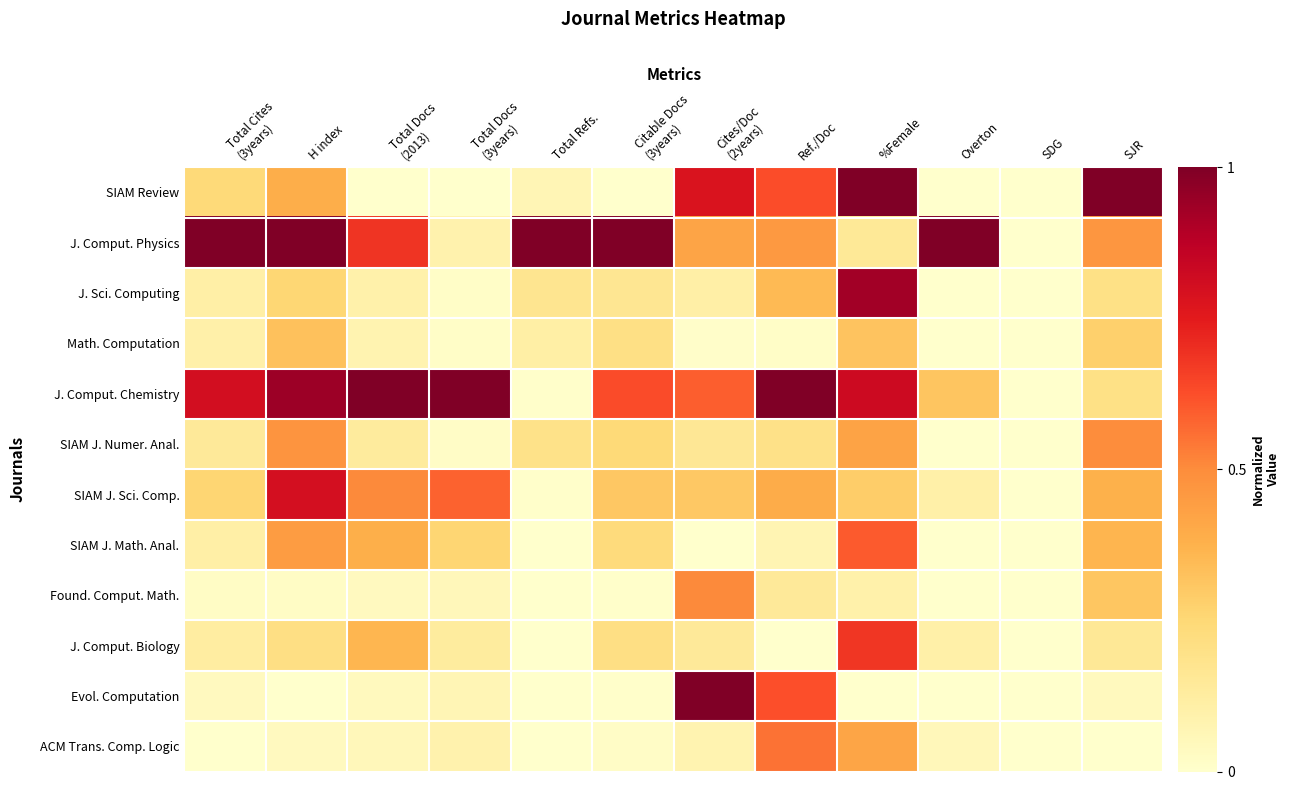

What is the spread (max minus min) of values at Citable Docs
(3years)?

1.0